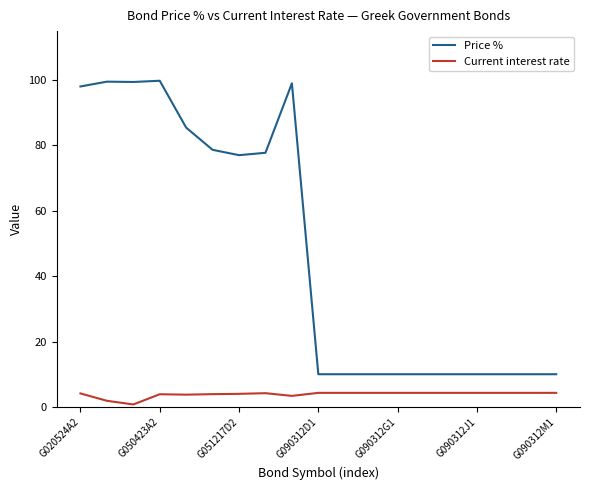

Which series has the largest range (max minus min)?

Price %